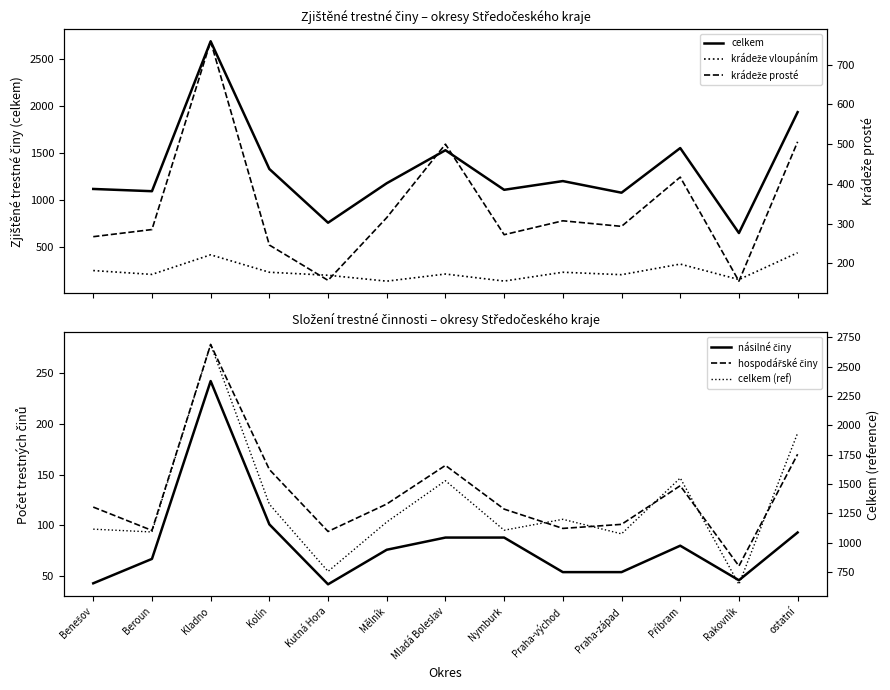

At which category does the chart reach its minimum across all series?

Kutná Hora